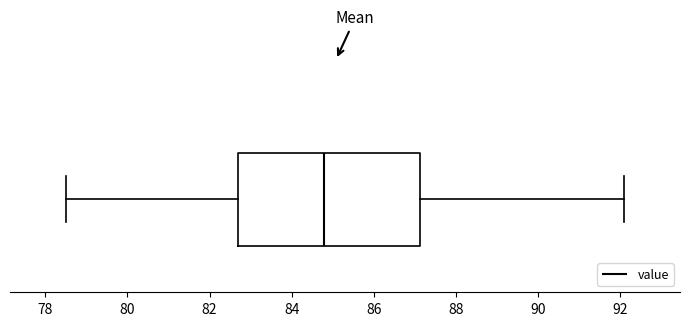

Where does the right whisker of the box end on the x-axis? The values are not printed on the chart, so give them approximately, as read against the axis.

92.2